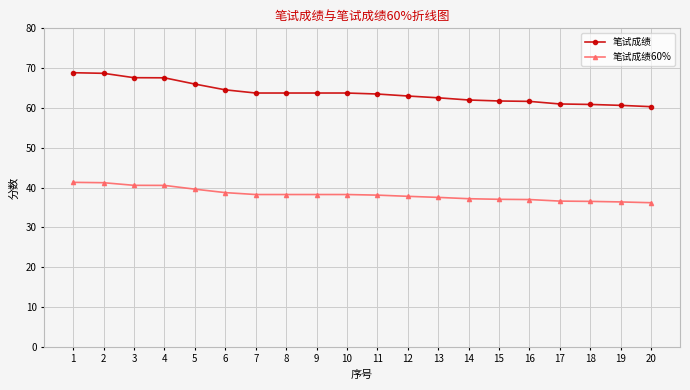

Is it true that 笔试成绩60% equals 14.3 at 9?

False